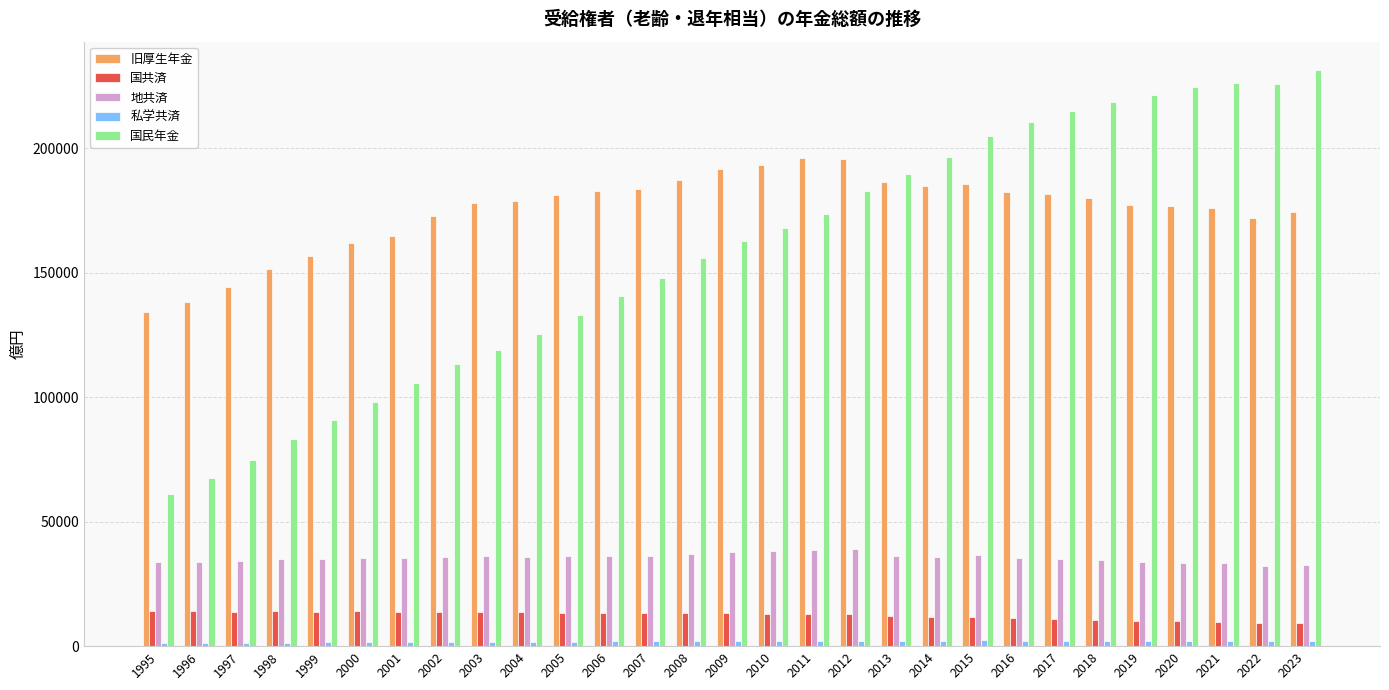

Which series has the largest total across all categories?

旧厚生年金